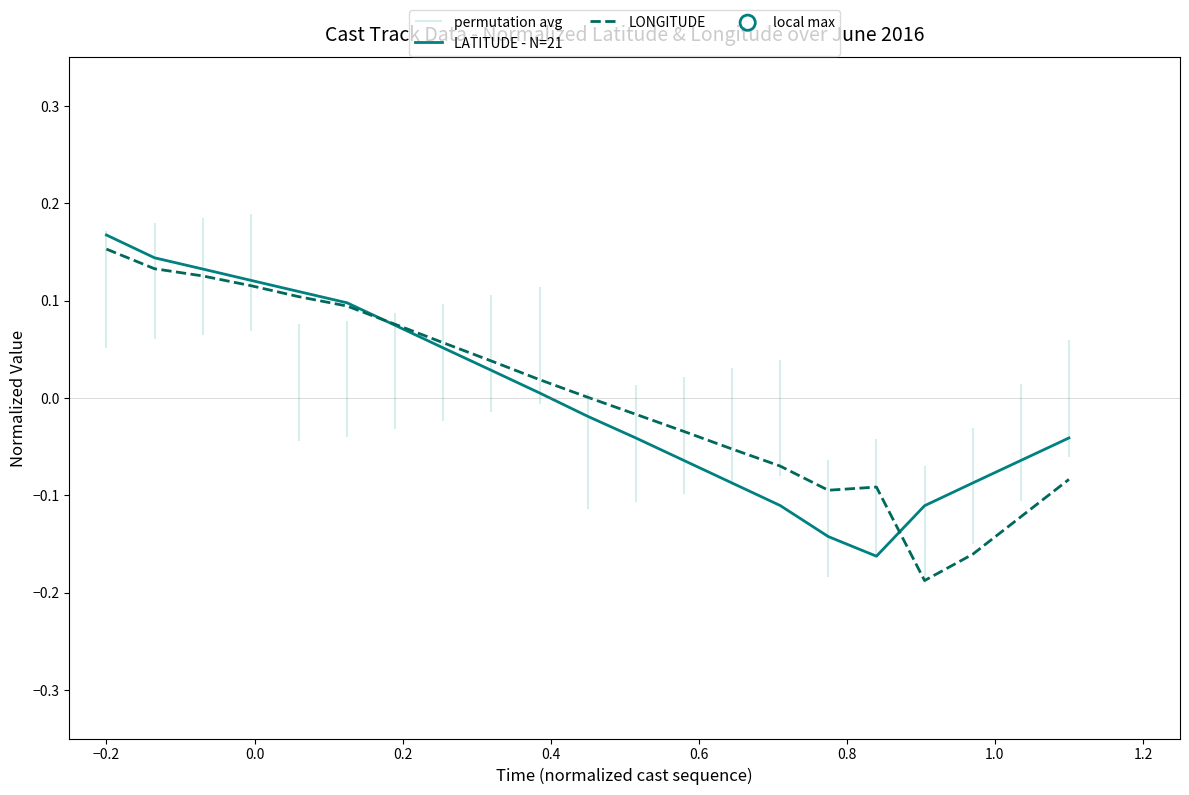

Which series contains the lowest Y value?

LONGITUDE